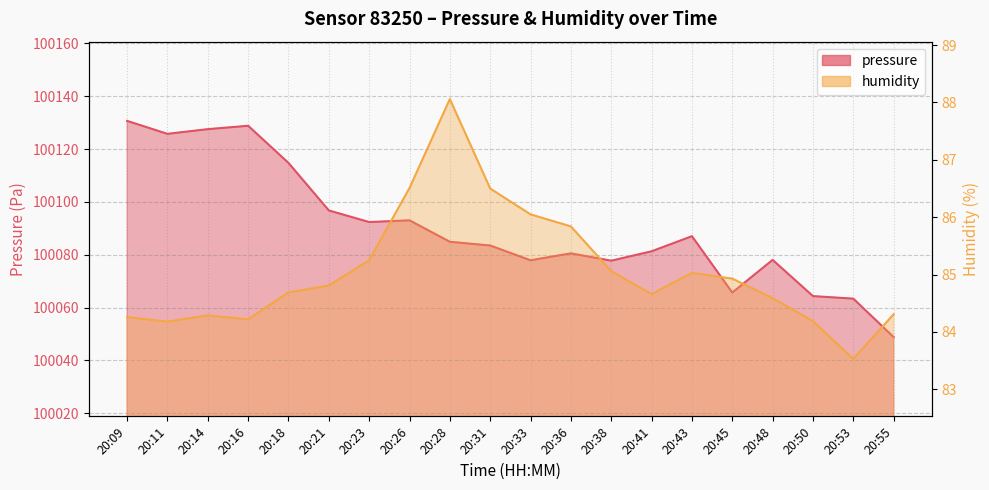

What is the spread (max minus min) of values at 20:45?

99980.8